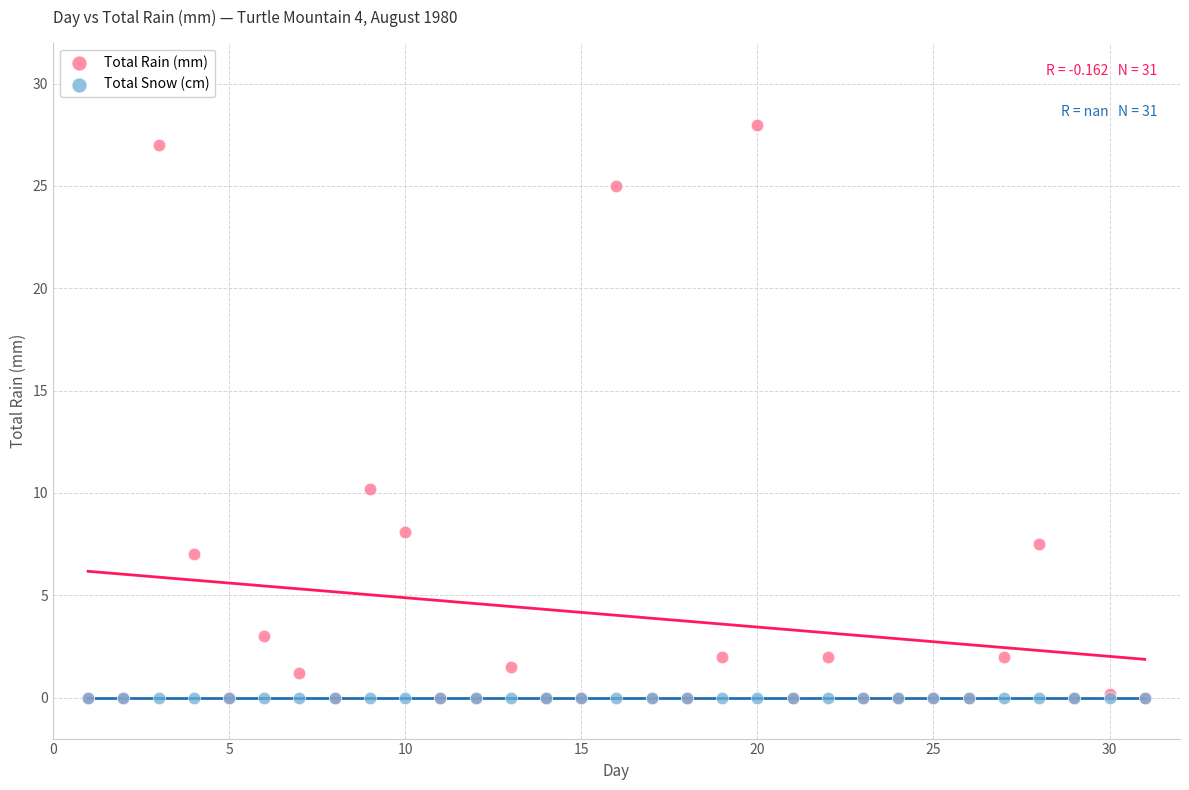

In the Total Rain (mm) series, what Y value is closest to 14?

10.2